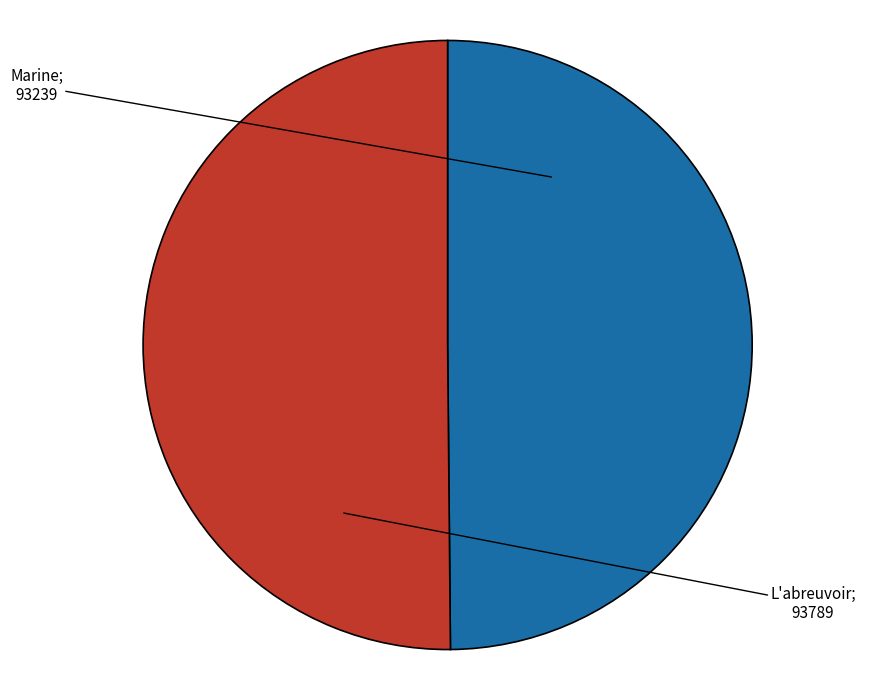

What is the majority slice?

L'abreuvoir